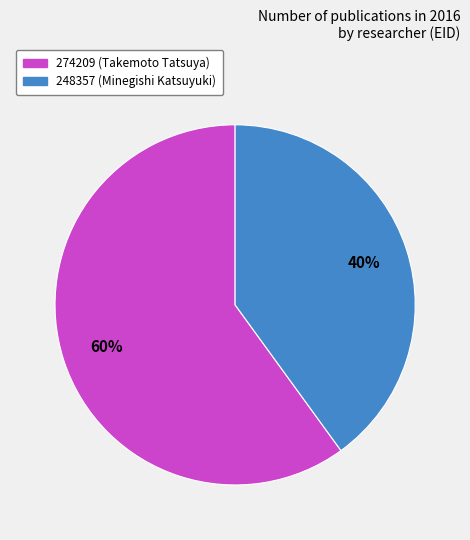

Which slice is the smallest?

248357